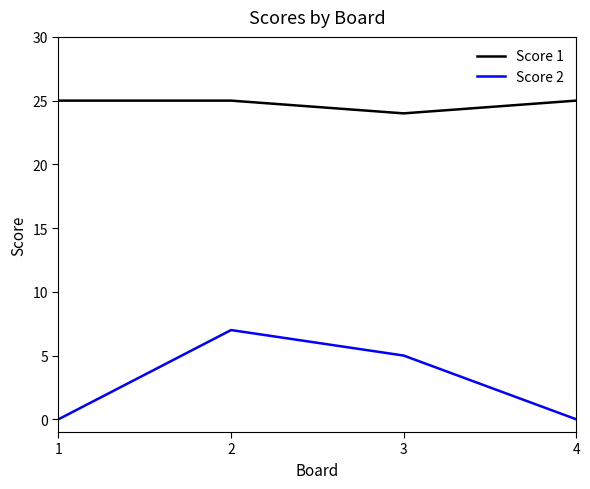

True or false: Score 2 and Score 1 intersect in this chart.

False